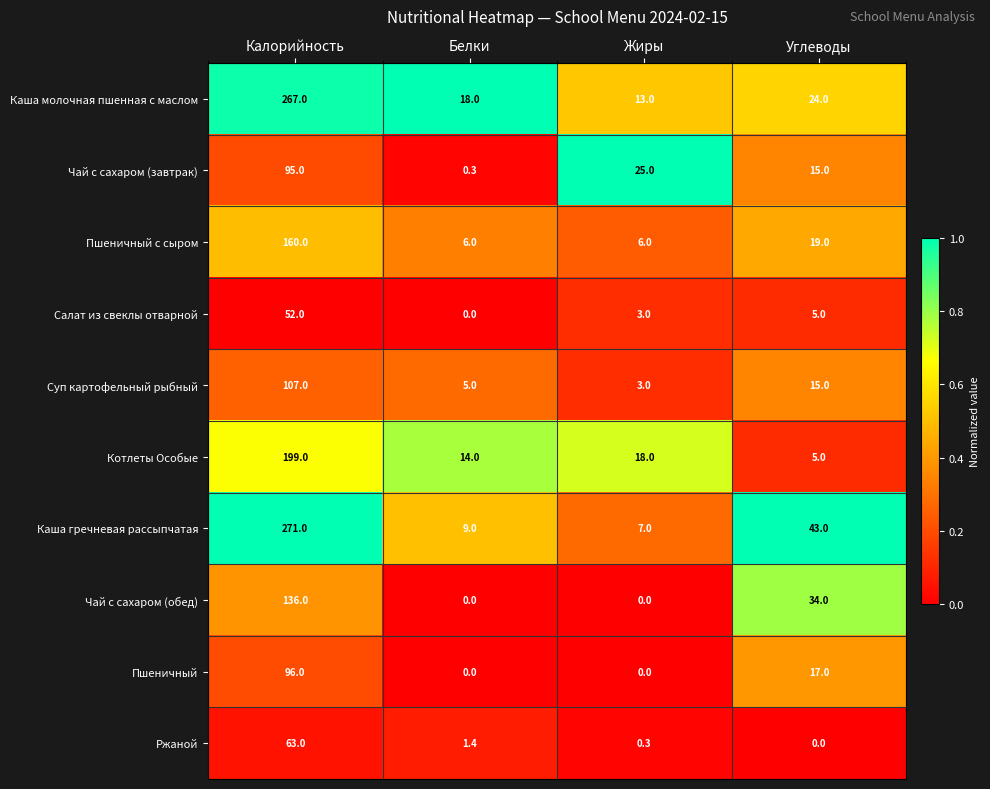

The Салат из свеклы отварной series shows 0.0 at Белки. True or false?

True